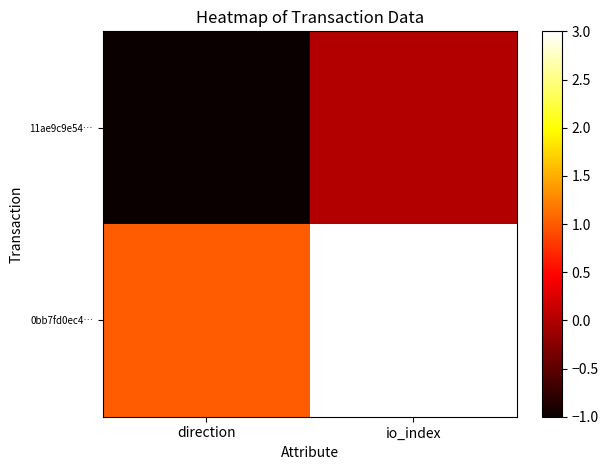

Rank the series at direction from highest to lowest value.

0bb7fd0ec4…, 11ae9c9e54…